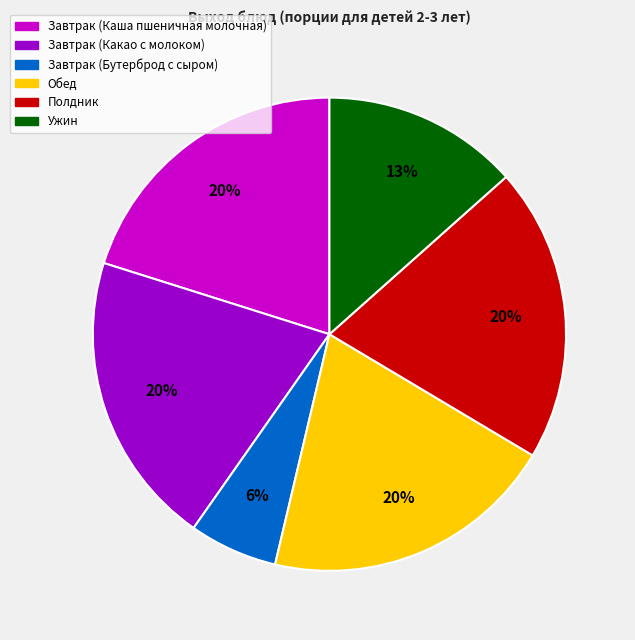

Approximately how many times larger is the value at Ужин compared to Полдник?

0.7